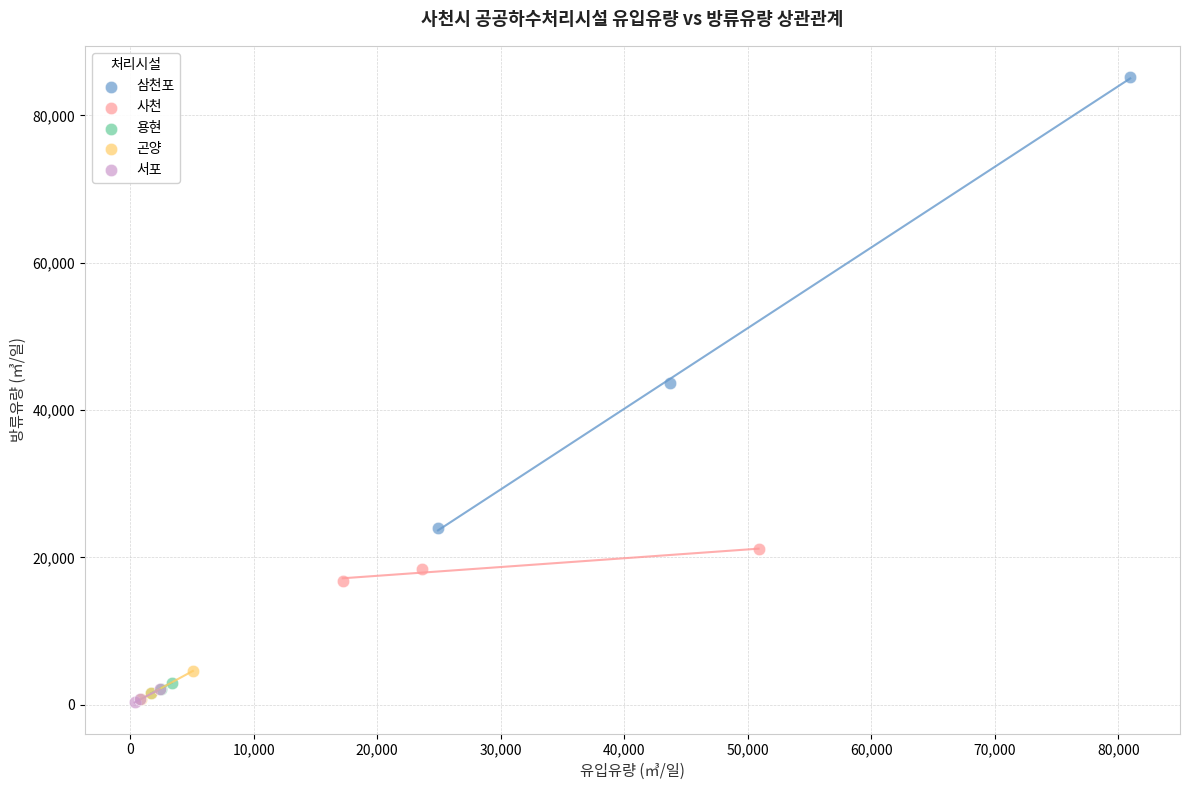

Which series contains the highest Y value?

삼천포